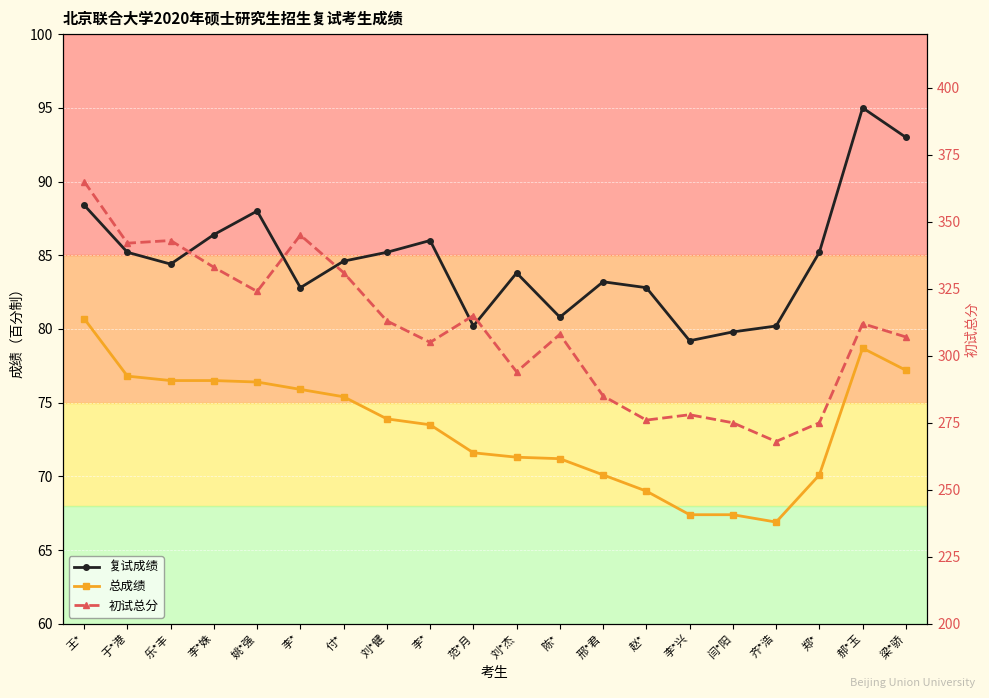

True or false: 复试成绩 and 初试总分 intersect in this chart.

False